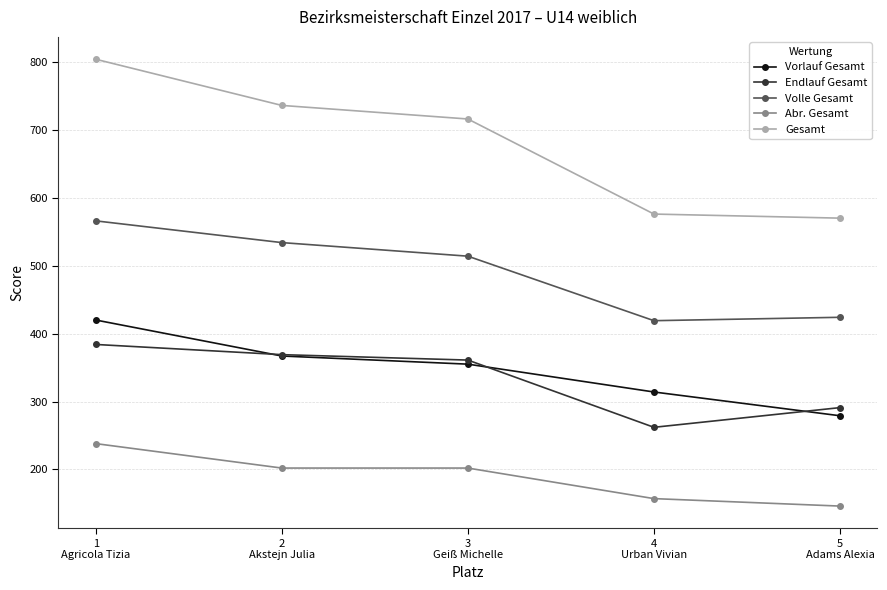

How many lines are shown in the chart?

5